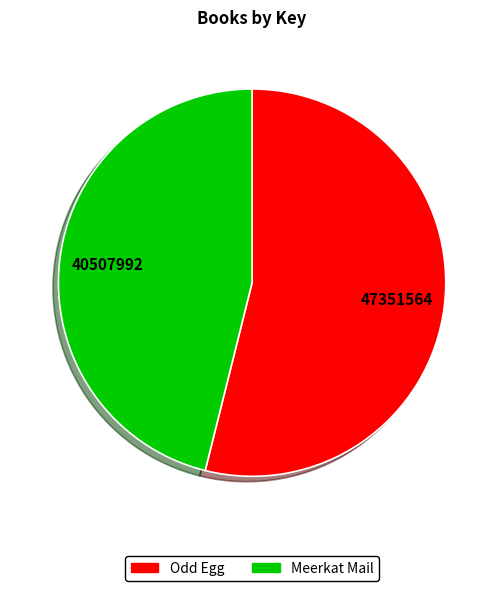

Is Meerkat Mail the majority of the pie?

No